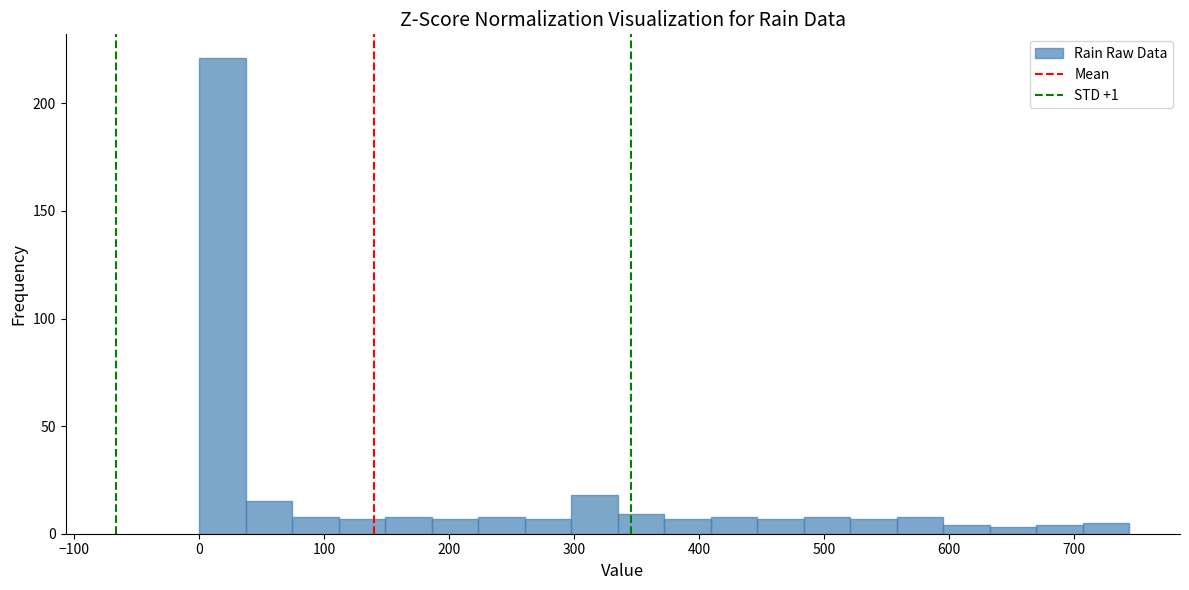

Around what value on the x-axis is the tallest bar? Give the approximate position of its centre, as read against the axis.

20